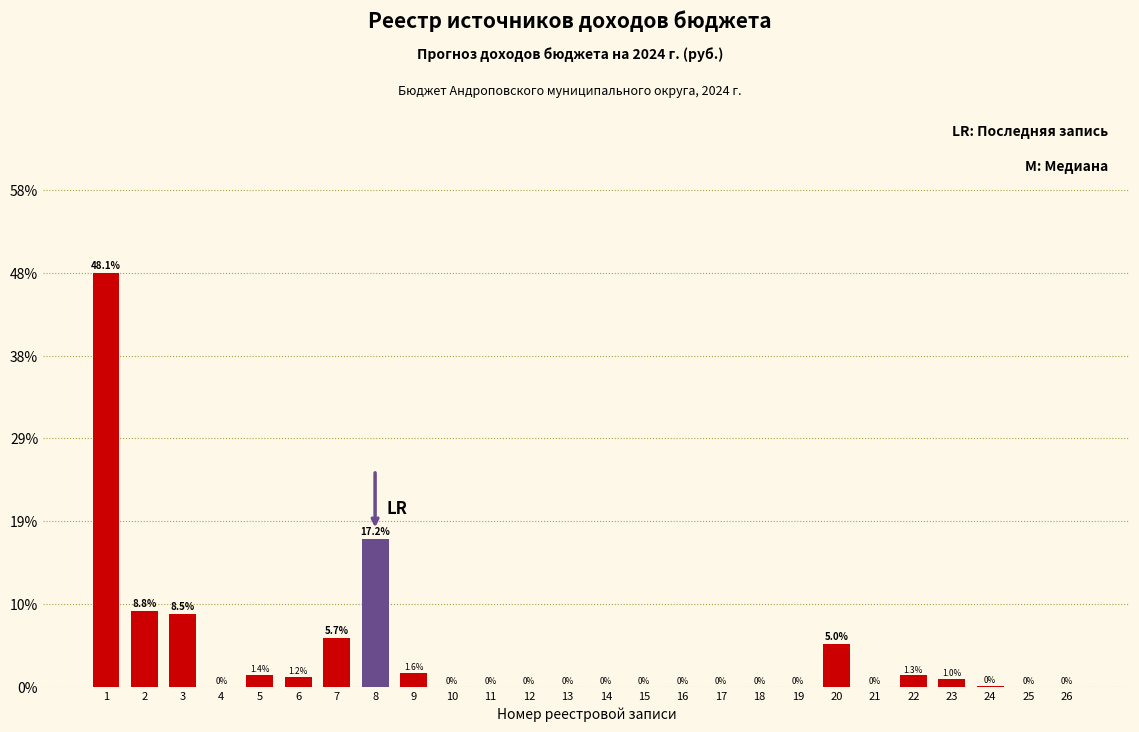

Is it true that the value at 25 is 0.0?

True